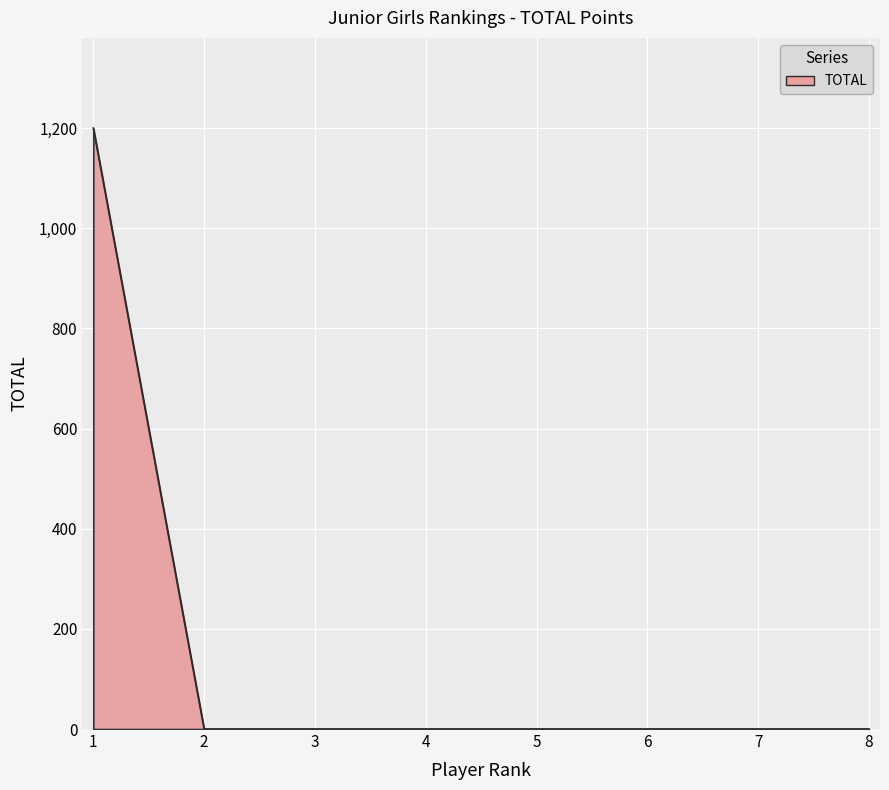

Does the chart have visible grid lines?

Yes